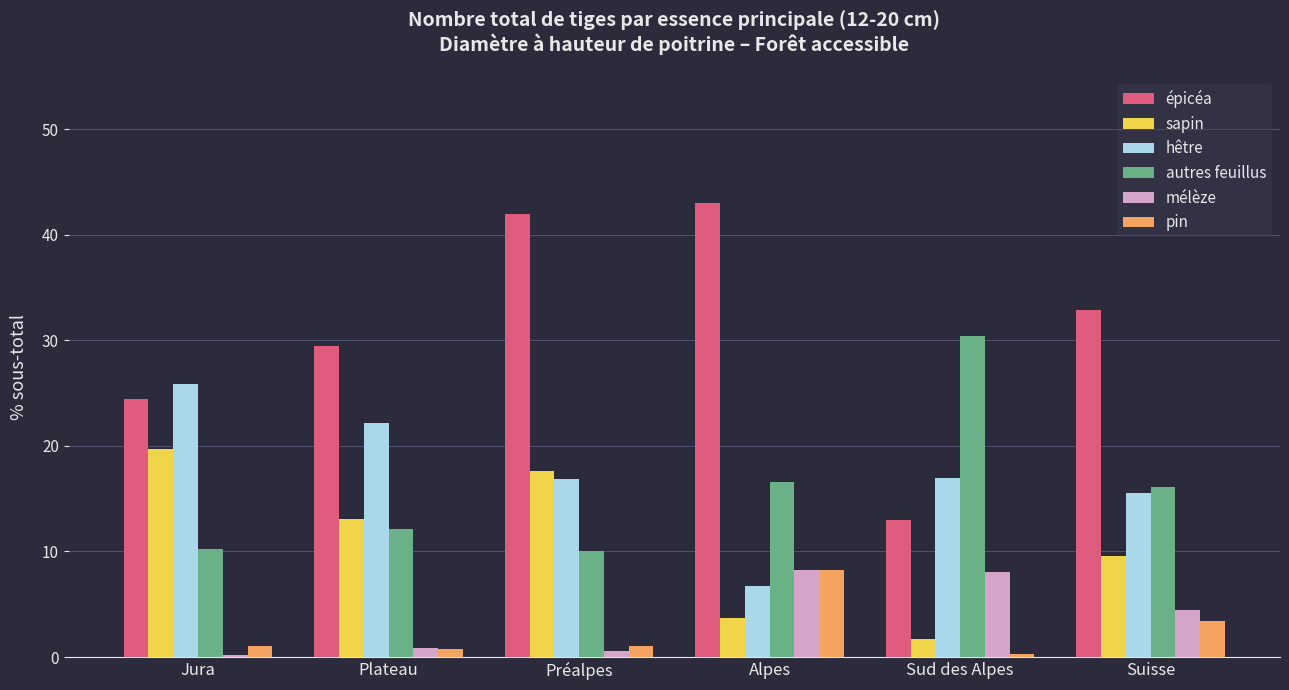

What is the value of the hêtre bar at the 6th from the left?

15.5